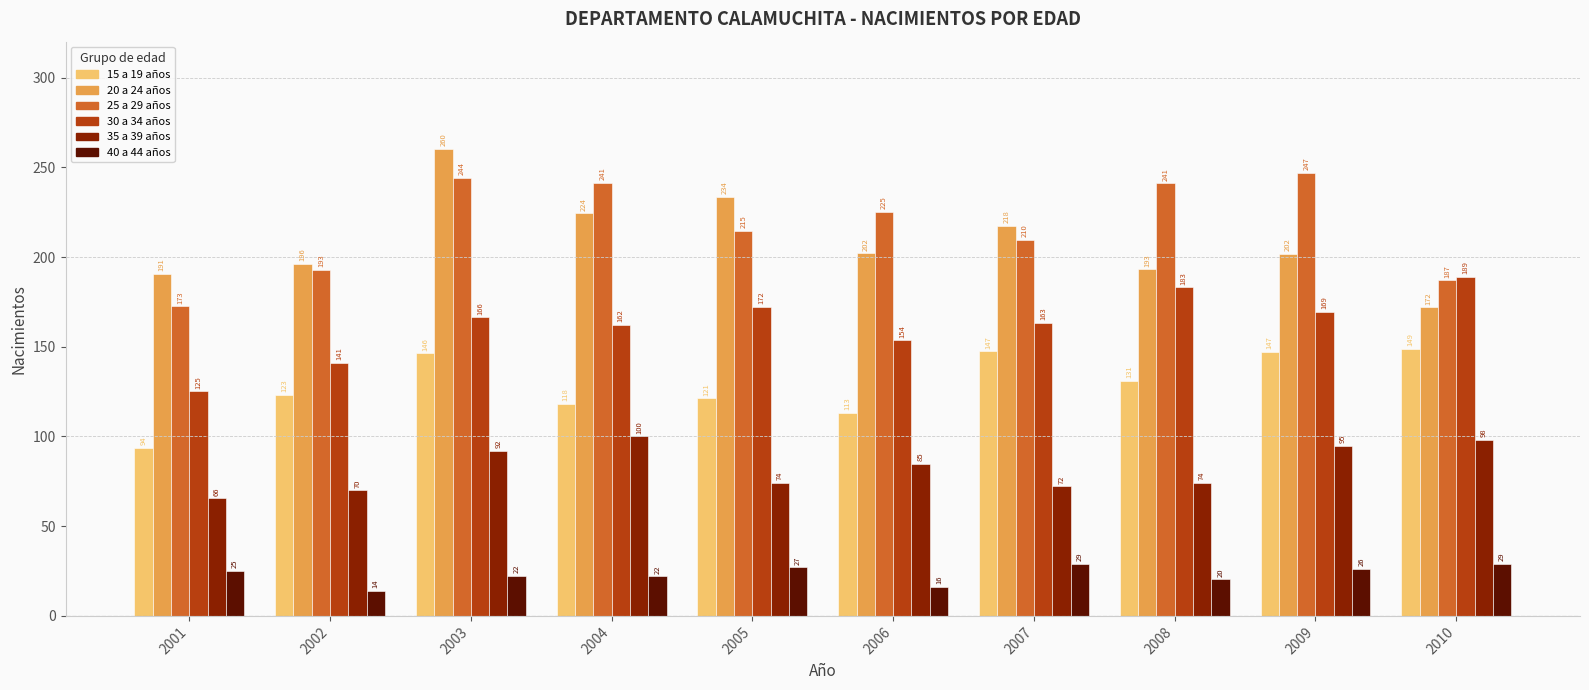

The value of 25 a 29 años at 2008 is 143.8. True or false?

False